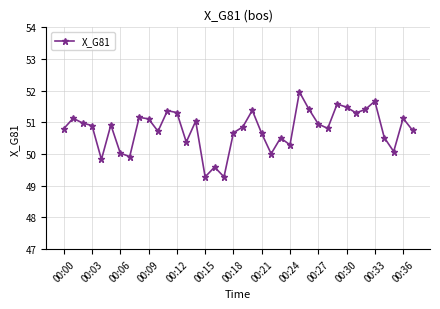

True or false: the data has more than 2 interior local peaks.

True